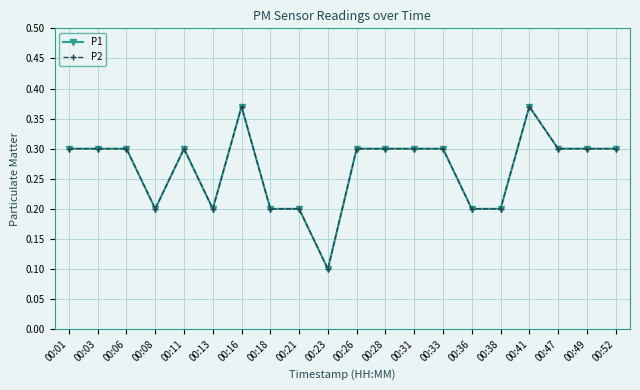

Is the value of P1 at 00:26 greater than the value of P2 at 00:21?

Yes